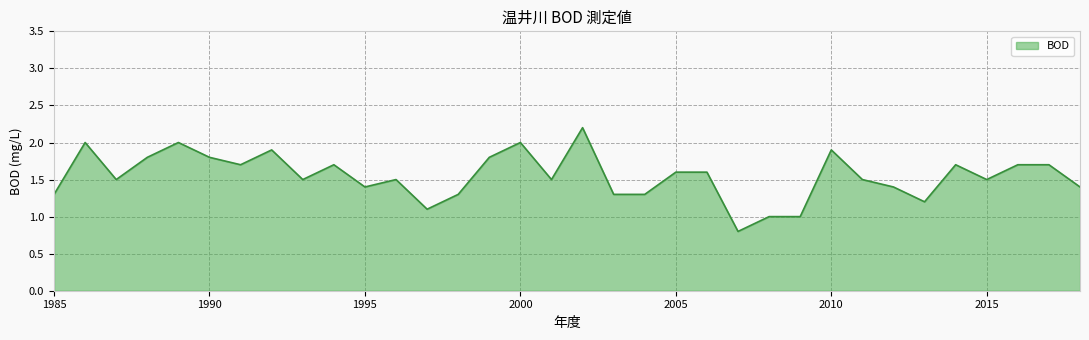

What is the greatest value displayed?

2.2